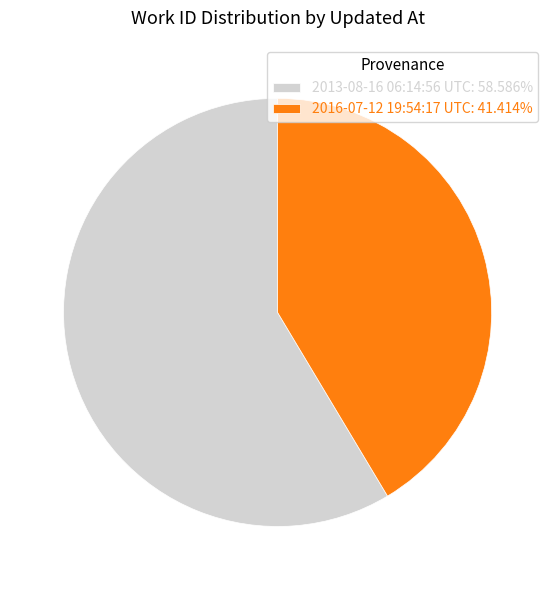

Rank the categories by value from lowest to highest.

2016-07-12 19:54:17 UTC, 2013-08-16 06:14:56 UTC